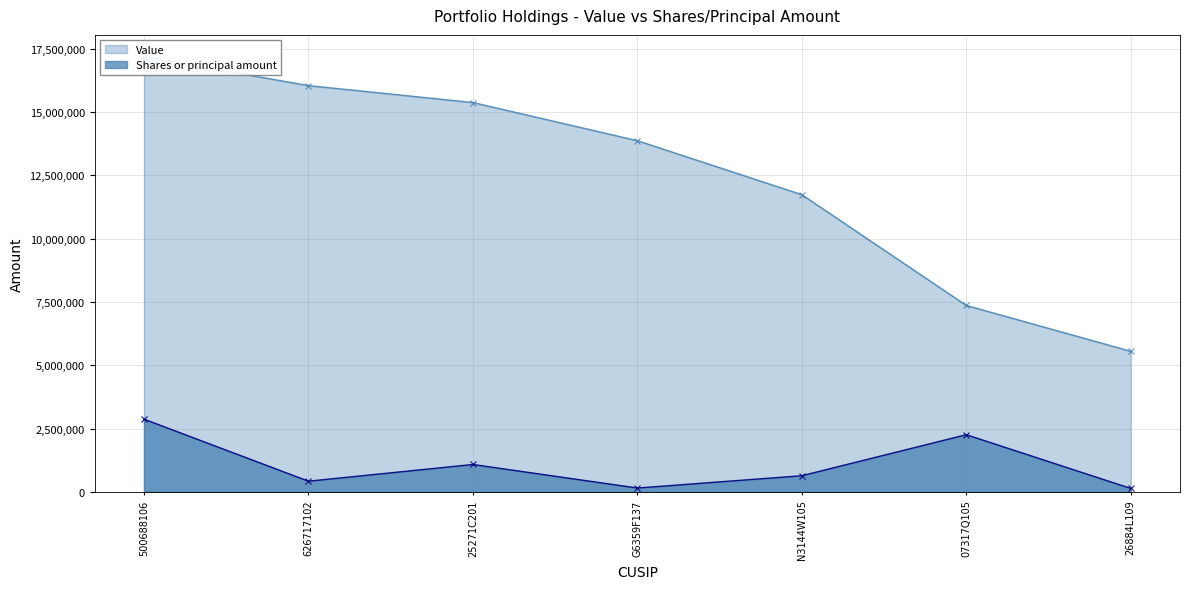

What is the label of the 1st point from the right?

26884L109